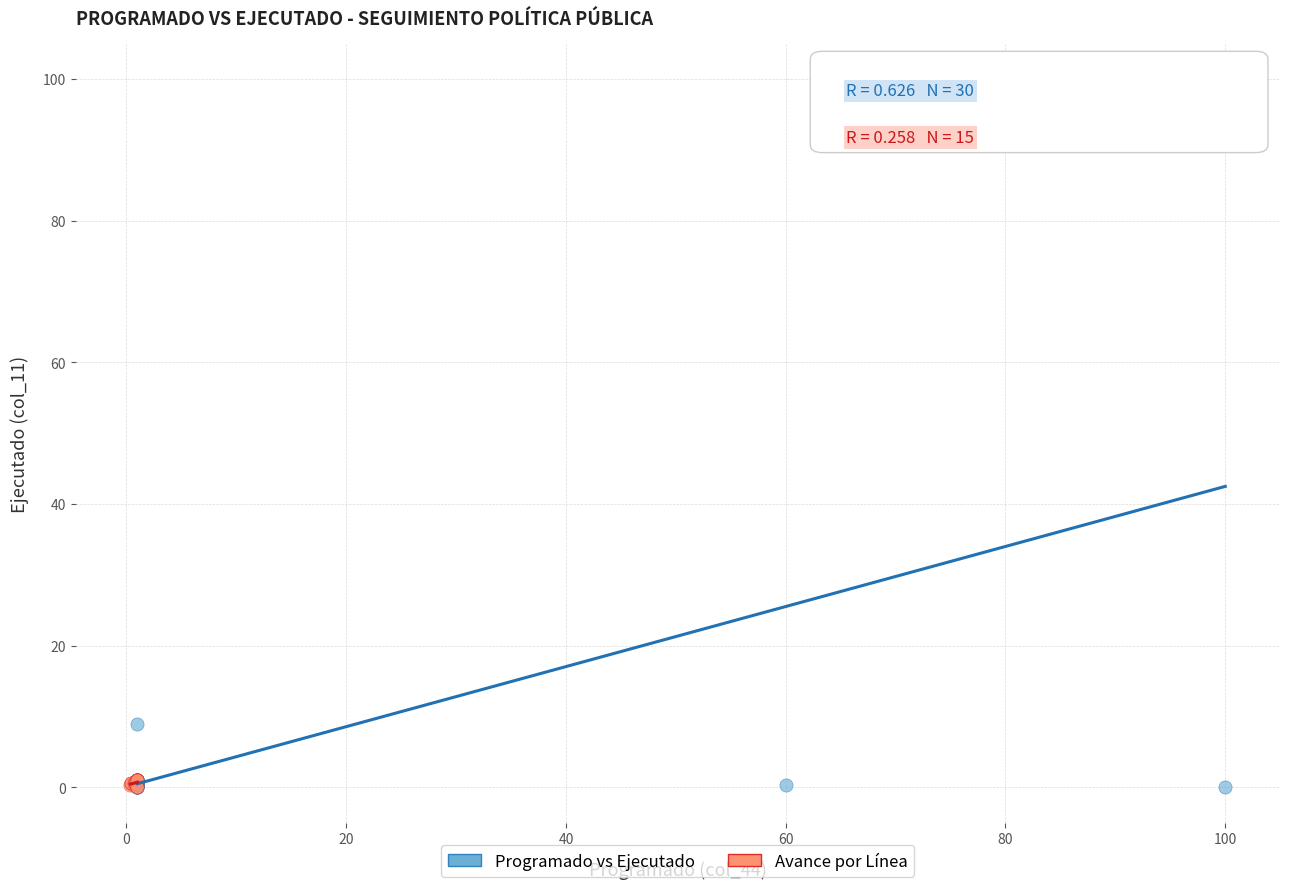

Which series has the widest spread of Y values?

Programado vs Ejecutado